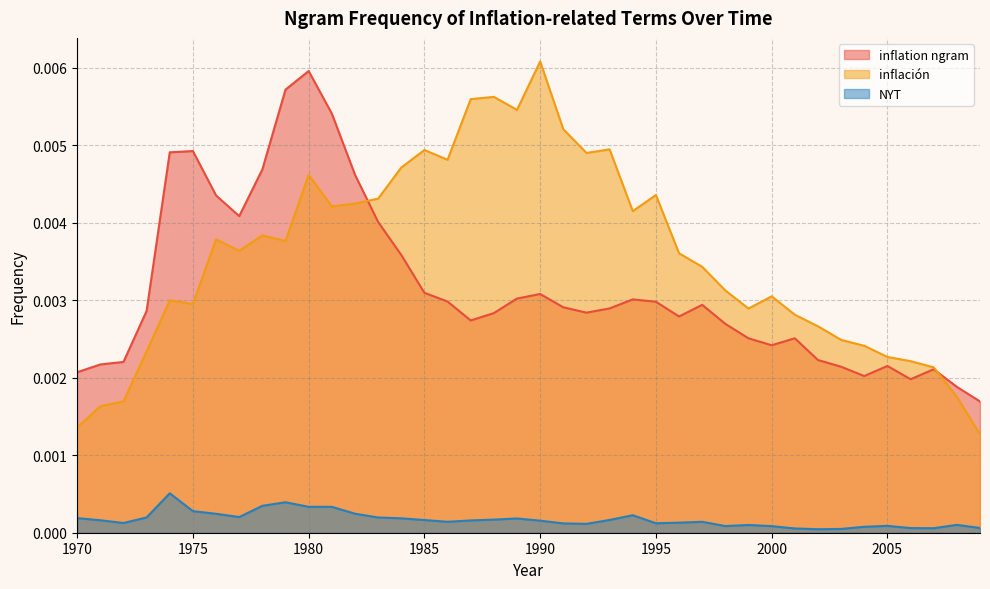

Which has a higher value, 1999 or 2008?

1999